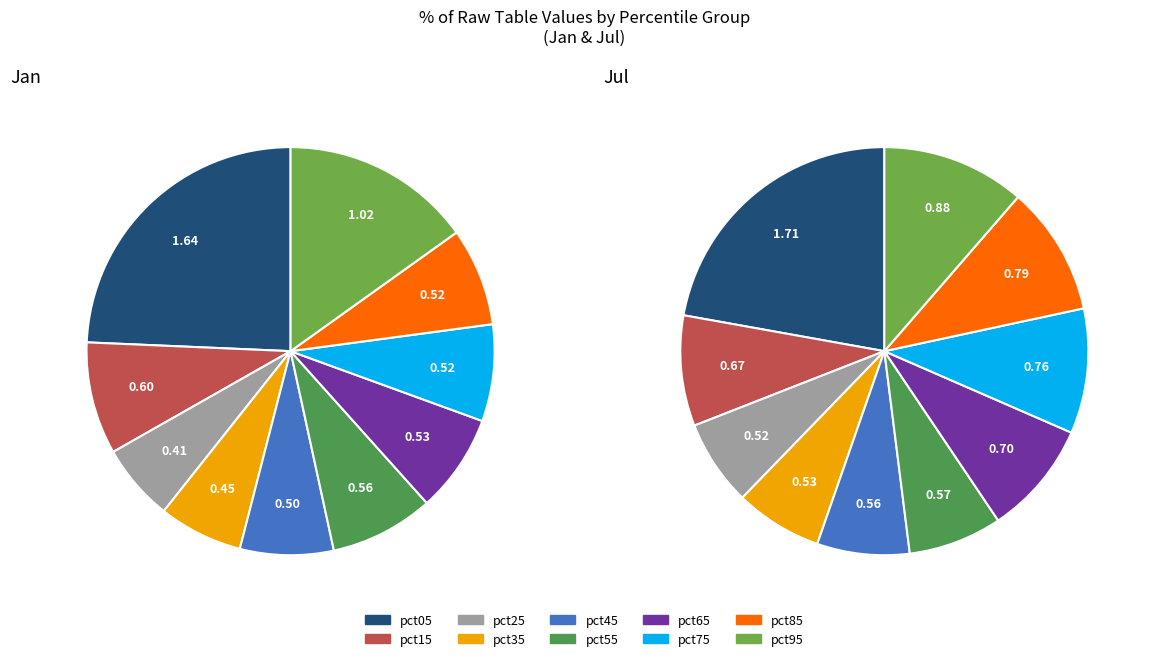

Combined, do 5 and 6 account for over 50%?

No